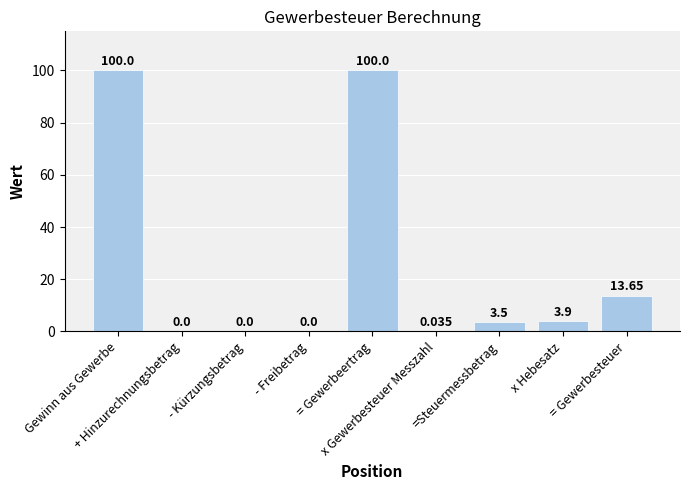

True or false: the data shows 48.6 at = Gewerbeertrag.

False